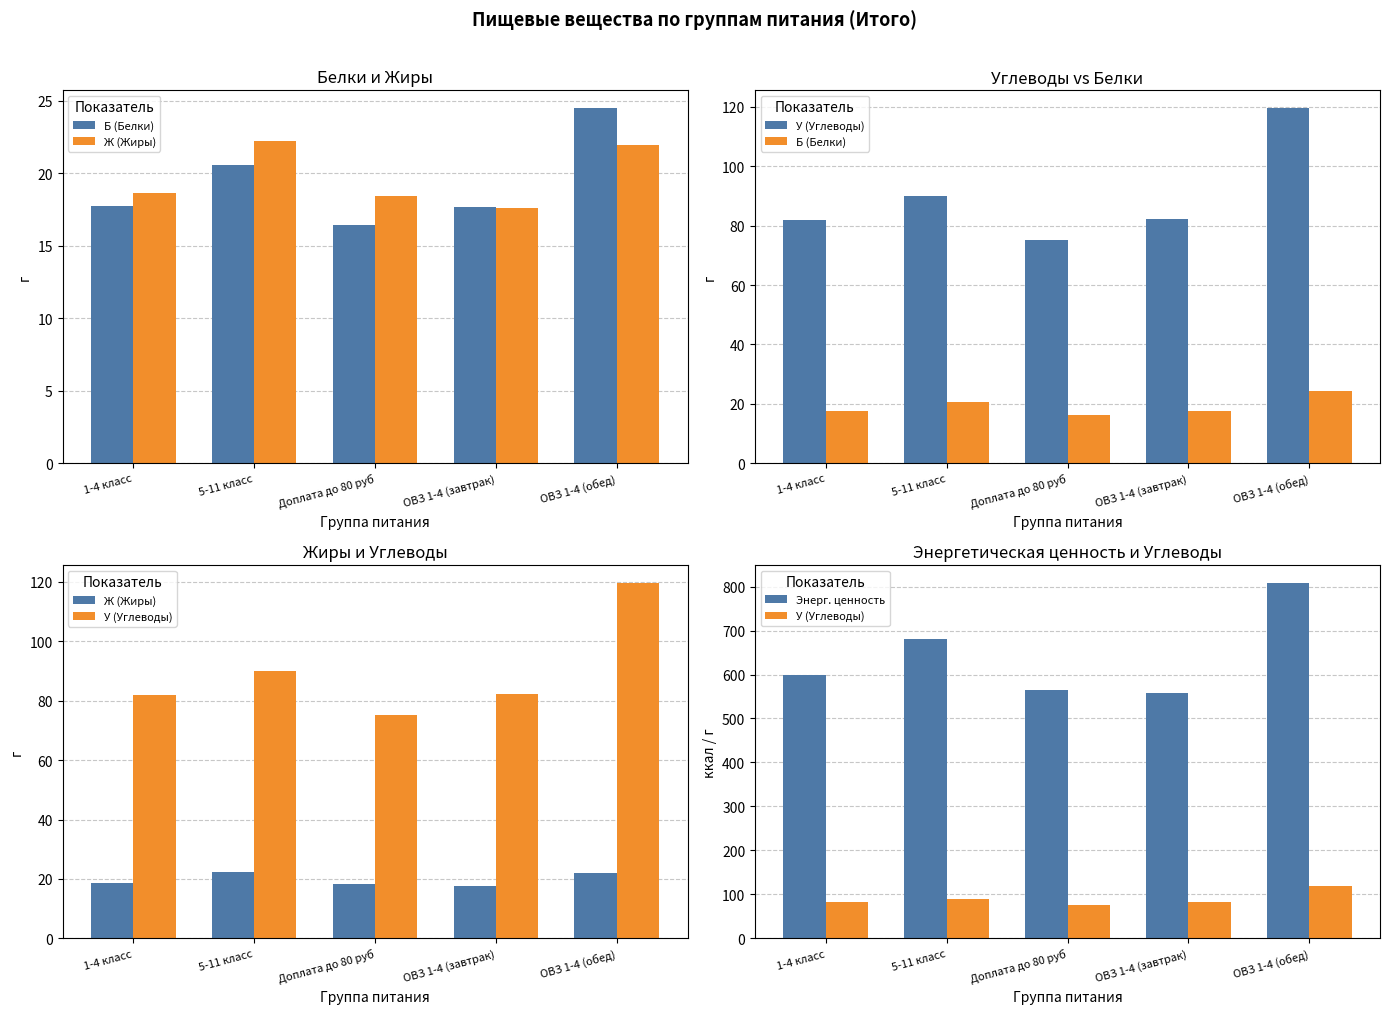

Reading left to right, transcribe all the data shown in this chart.

Б (Белки): 1-4 класс=17.7	5-11 класс=20.6	Доплата до 80 руб=16.4	ОВЗ 1-4 (завтрак)=17.7	ОВЗ 1-4 (обед)=24.5
Ж (Жиры): 1-4 класс=18.7	5-11 класс=22.3	Доплата до 80 руб=18.4	ОВЗ 1-4 (завтрак)=17.6	ОВЗ 1-4 (обед)=22.0
У (Углеводы): 1-4 класс=81.9	5-11 класс=90.0	Доплата до 80 руб=75.2	ОВЗ 1-4 (завтрак)=82.3	ОВЗ 1-4 (обед)=119.6
Энерг. ценность: 1-4 класс=598.9	5-11 класс=681.4	Доплата до 80 руб=564.0	ОВЗ 1-4 (завтрак)=557.0	ОВЗ 1-4 (обед)=808.0